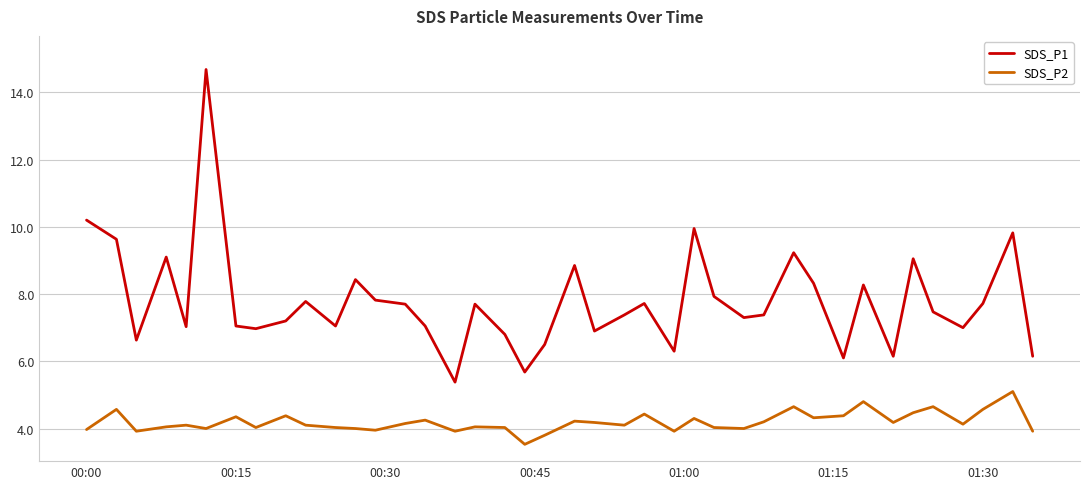

In SDS_P2, how many points are higher than both neighbors (excluding endpoints)?

13